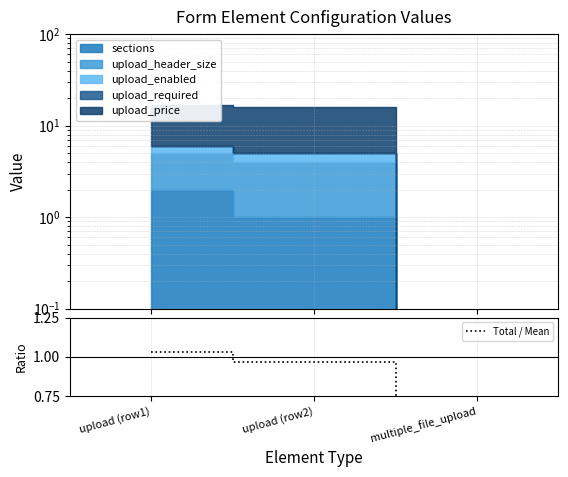

How many positive values are there?

2